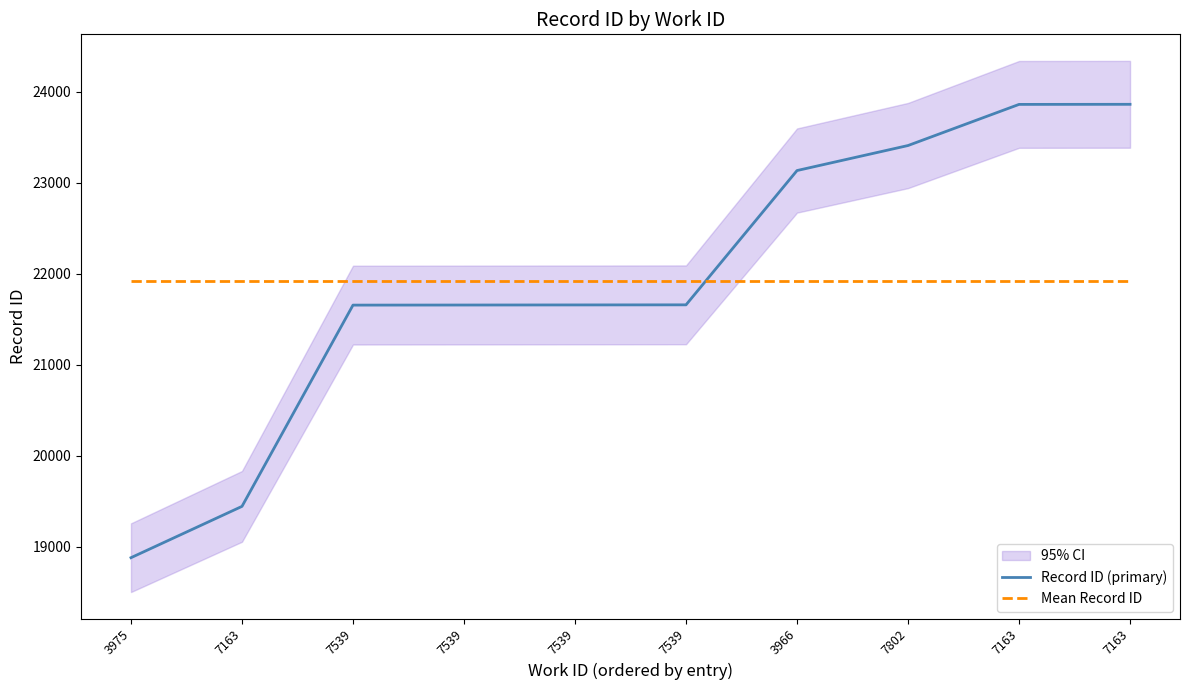

What is the label of the 9th point from the right?

7163